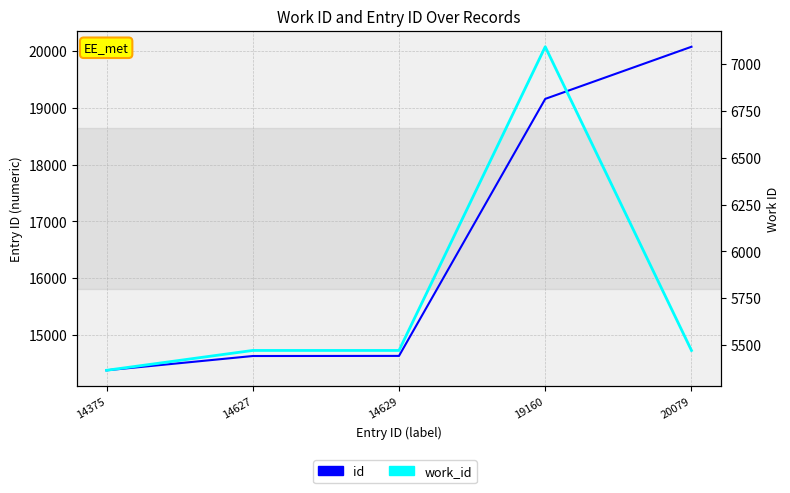

True or false: id and work_id cross at least once.

False